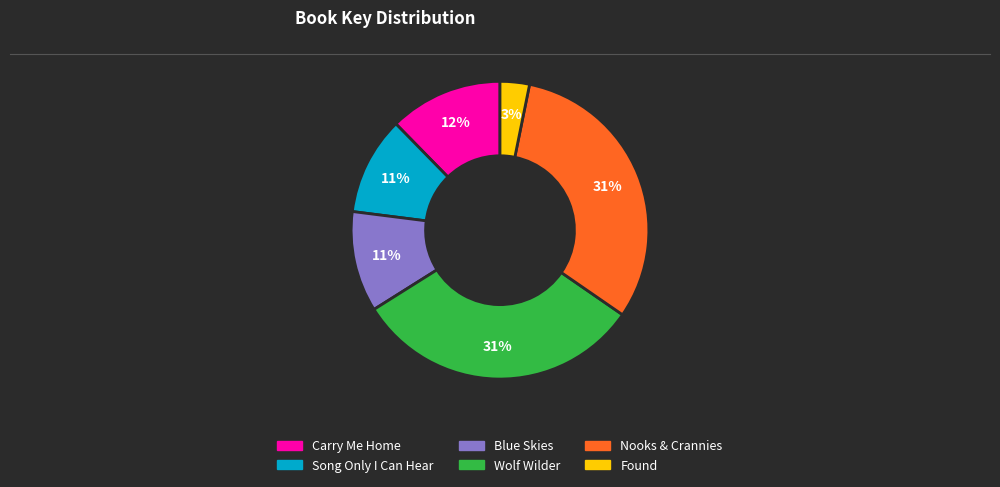

What percentage is the Song Only I Can Hear slice, to the nearest percent?

11%